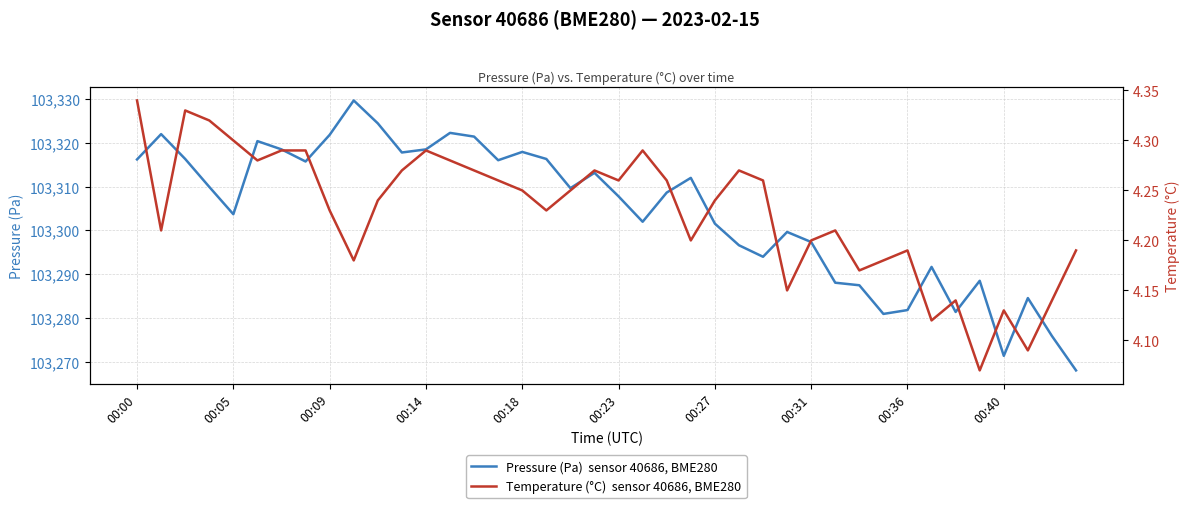

True or false: pressure has a value of 139972.6 at 00:05.

False